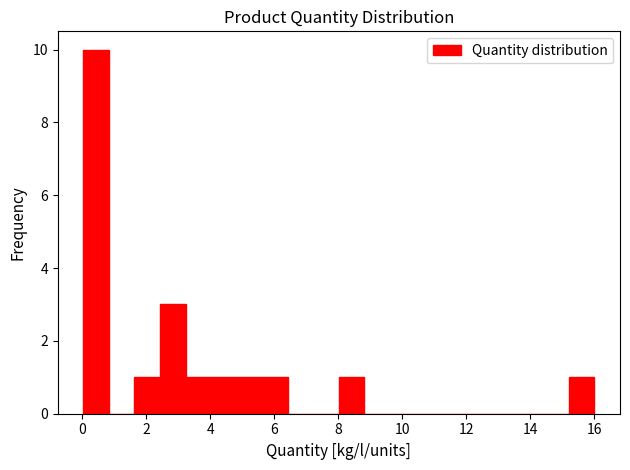

Read against the x-axis, roughly where is the centre of the tallest bar?

0.4